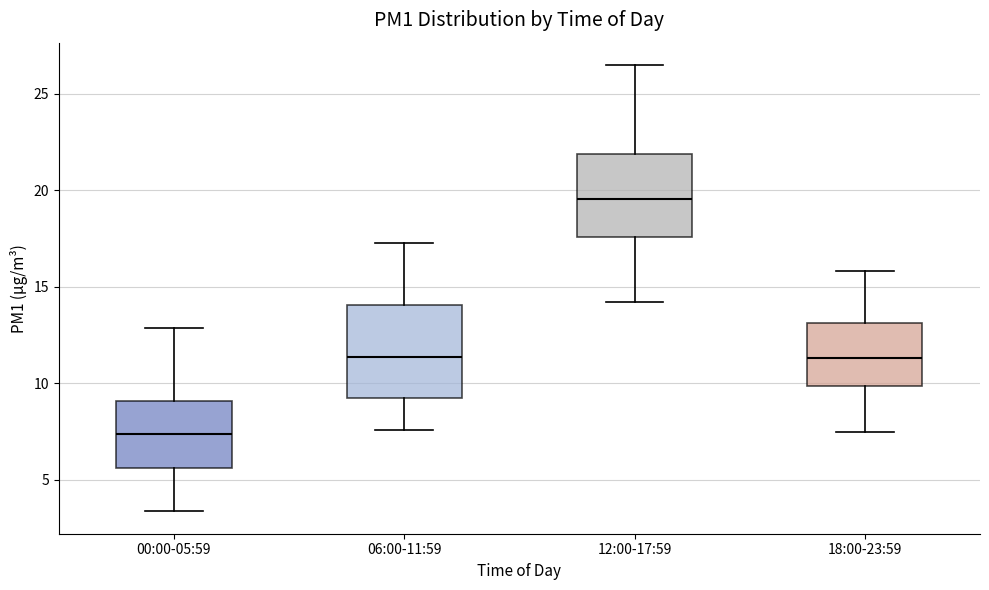

Reading left to right, transcribe this box plot: for each box, give where its median line is, the range the box spans, and where its two whiskers end, as read against the y-axis. The values are not printed on the chart, so give them approximately, as read against the axis.

00:00-05:59: median 7.5, box 5.5 to 9.0, whiskers 3.5 to 13.0
06:00-11:59: median 11.5, box 9.5 to 14.0, whiskers 7.5 to 17.5
12:00-17:59: median 19.5, box 17.5 to 22.0, whiskers 14.0 to 26.5
18:00-23:59: median 11.5, box 10.0 to 13.0, whiskers 7.5 to 16.0